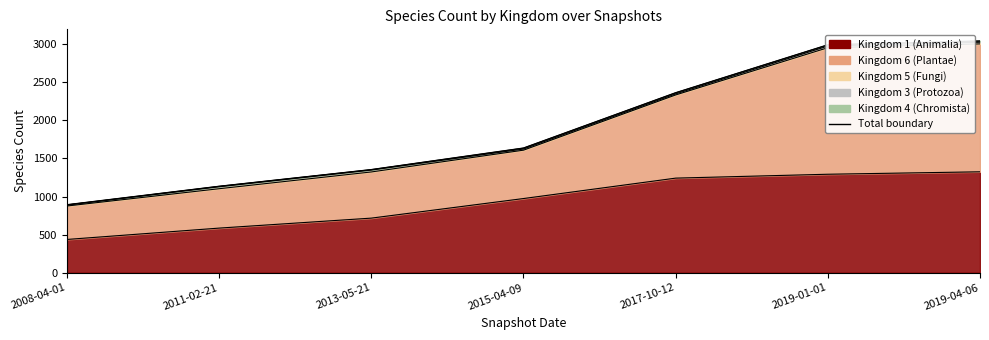

True or false: Kingdom 1 (Animalia) has a value of 567 at 2015-04-09.

False